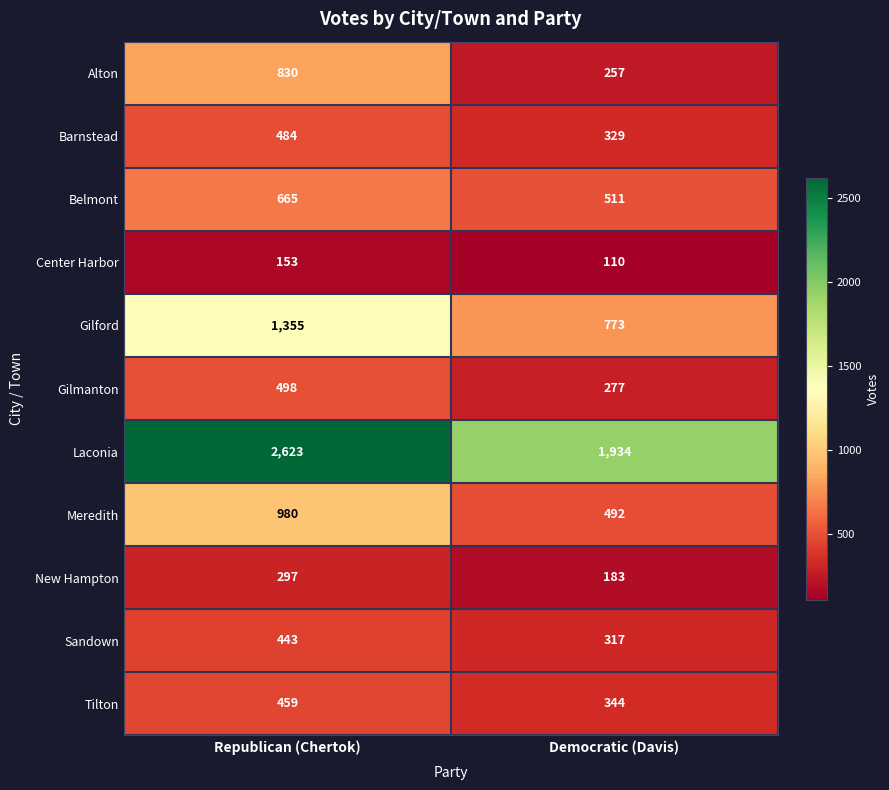

Reading left to right, what are all the values shown in this chart?

Alton: Republican (Chertok)=830	Democratic (Davis)=257
Barnstead: Republican (Chertok)=484	Democratic (Davis)=329
Belmont: Republican (Chertok)=665	Democratic (Davis)=511
Center Harbor: Republican (Chertok)=153	Democratic (Davis)=110
Gilford: Republican (Chertok)=1355	Democratic (Davis)=773
Gilmanton: Republican (Chertok)=498	Democratic (Davis)=277
Laconia: Republican (Chertok)=2623	Democratic (Davis)=1934
Meredith: Republican (Chertok)=980	Democratic (Davis)=492
New Hampton: Republican (Chertok)=297	Democratic (Davis)=183
Sandown: Republican (Chertok)=443	Democratic (Davis)=317
Tilton: Republican (Chertok)=459	Democratic (Davis)=344